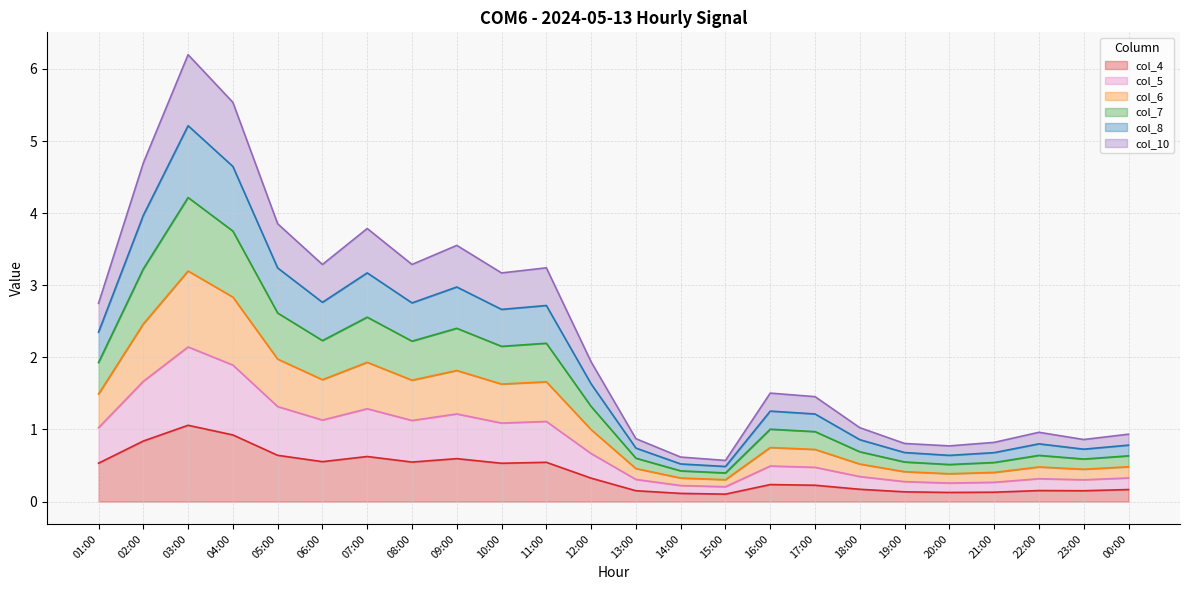

Rank the series at 13:00 from lowest to highest value.

col_4, col_10, col_8, col_7, col_5, col_6